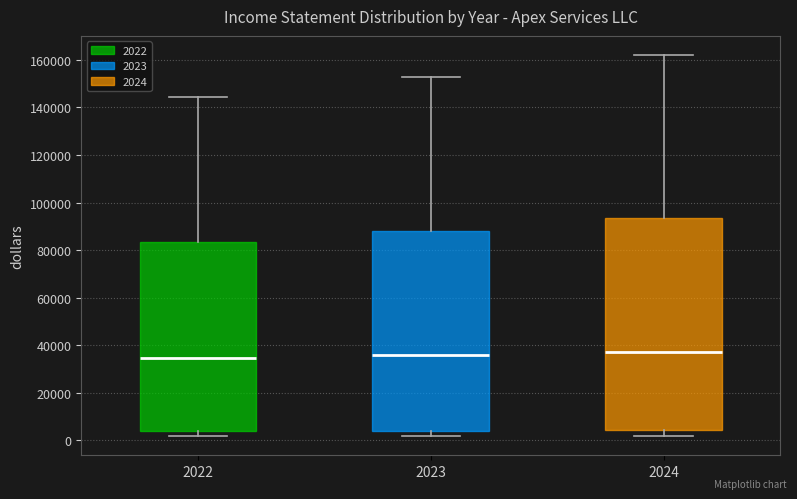

Reading left to right, transcribe this box plot: for each box, give where its median line is, the range the box spans, and where its two whiskers end, as read against the y-axis. The values are not printed on the chart, so give them approximately, as read against the axis.

2022: median 34000, box 4000 to 84000, whiskers 2000 to 144000
2023: median 36000, box 4000 to 88000, whiskers 2000 to 152000
2024: median 36000, box 4000 to 94000, whiskers 2000 to 162000